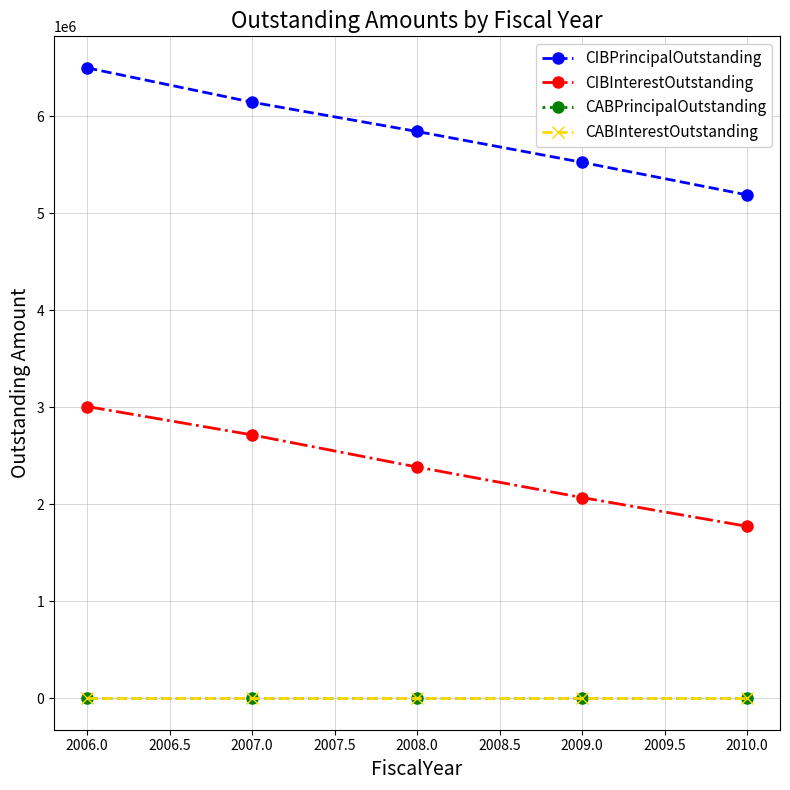

Reading left to right, what are all the values shown in this chart?

CIBPrincipalOutstanding: 6500000.0	6146000.0	5844000.0	5526000.0	5190000.0
CIBInterestOutstanding: 3007886.5	2715304.6	2383913.6	2069334.8	1772475.0
CABPrincipalOutstanding: 0.0	0.0	0.0	0.0	0.0
CABInterestOutstanding: 0.0	0.0	0.0	0.0	0.0